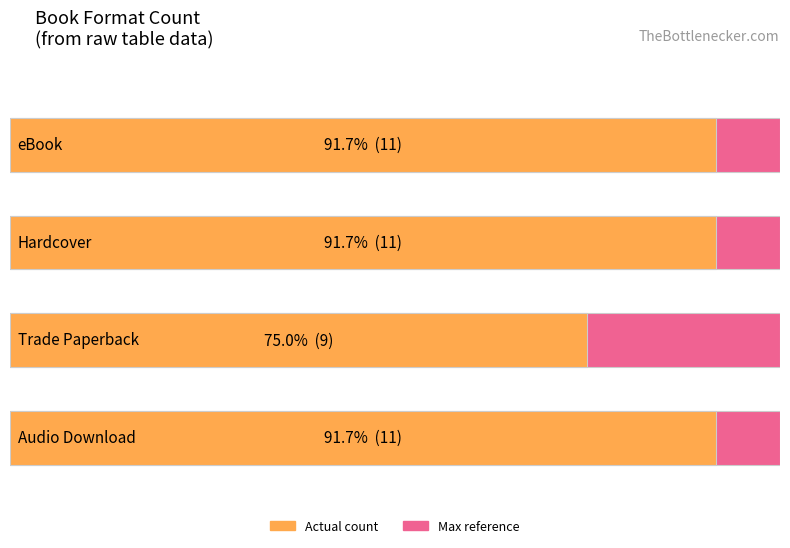

At which category does the chart reach its peak across all series?

eBook